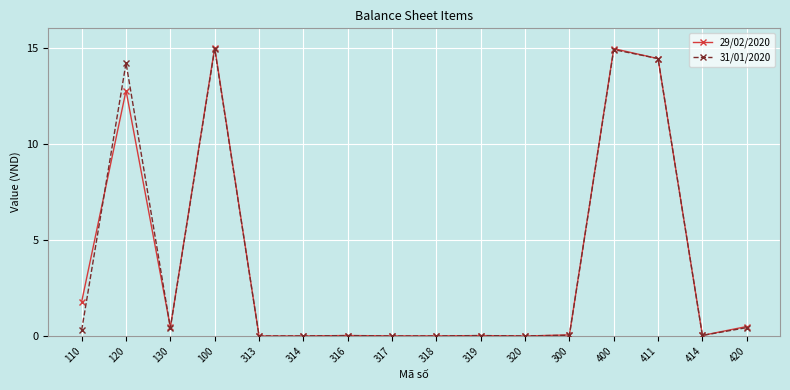

What is the maximum value for 31/01/2020?

14.9